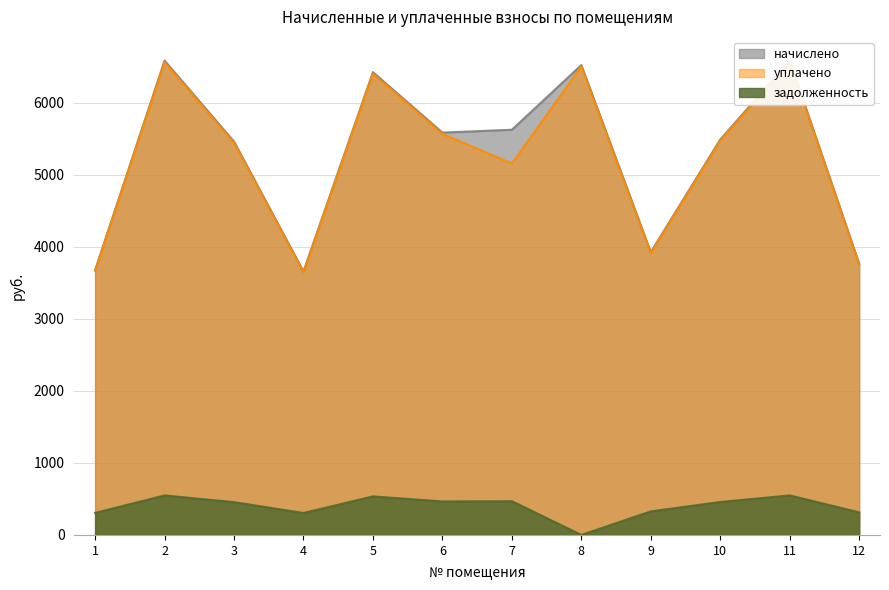

At which category is the sum across all series the highest?

2